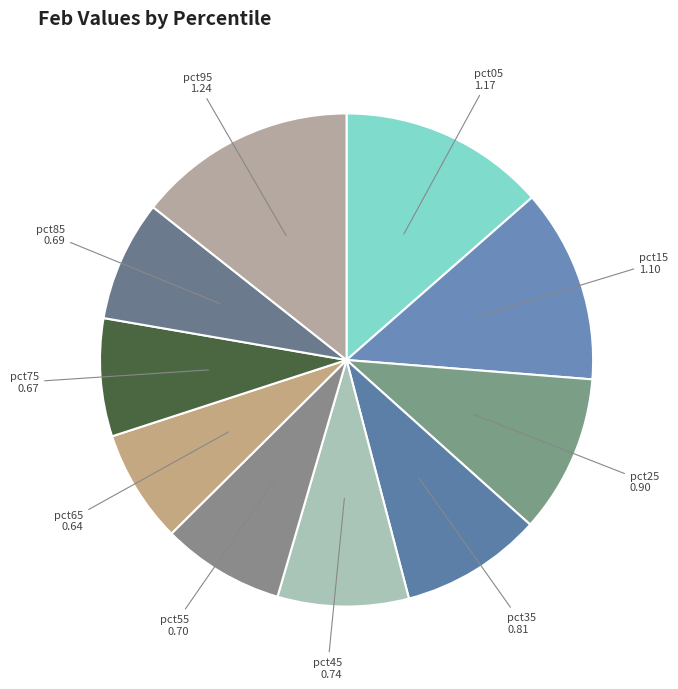

Between pct05 and pct65, which is larger?

pct05